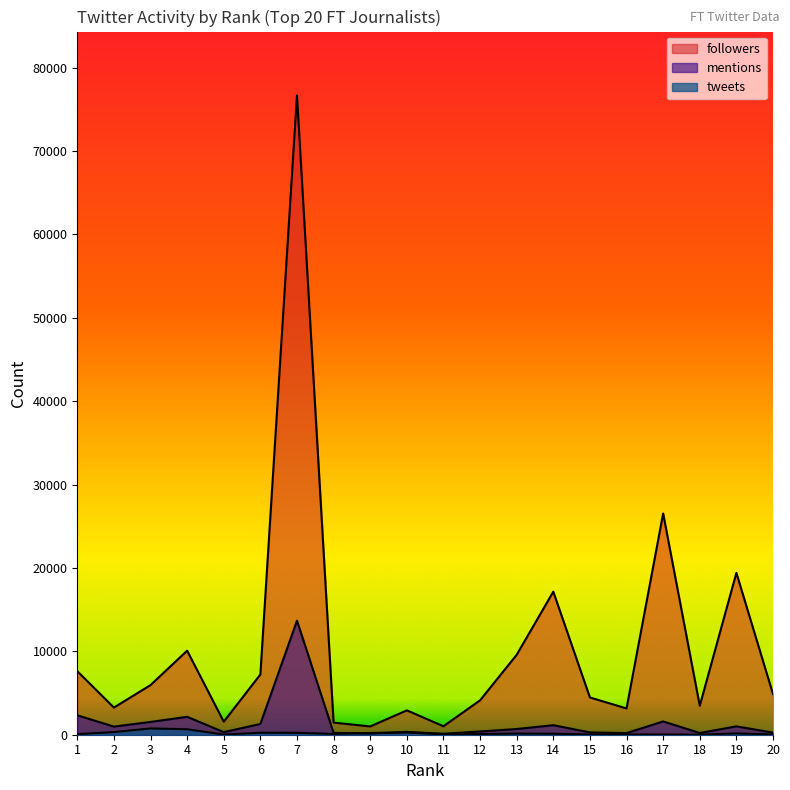

What is the difference between the highest and lowest values at 19?

19254